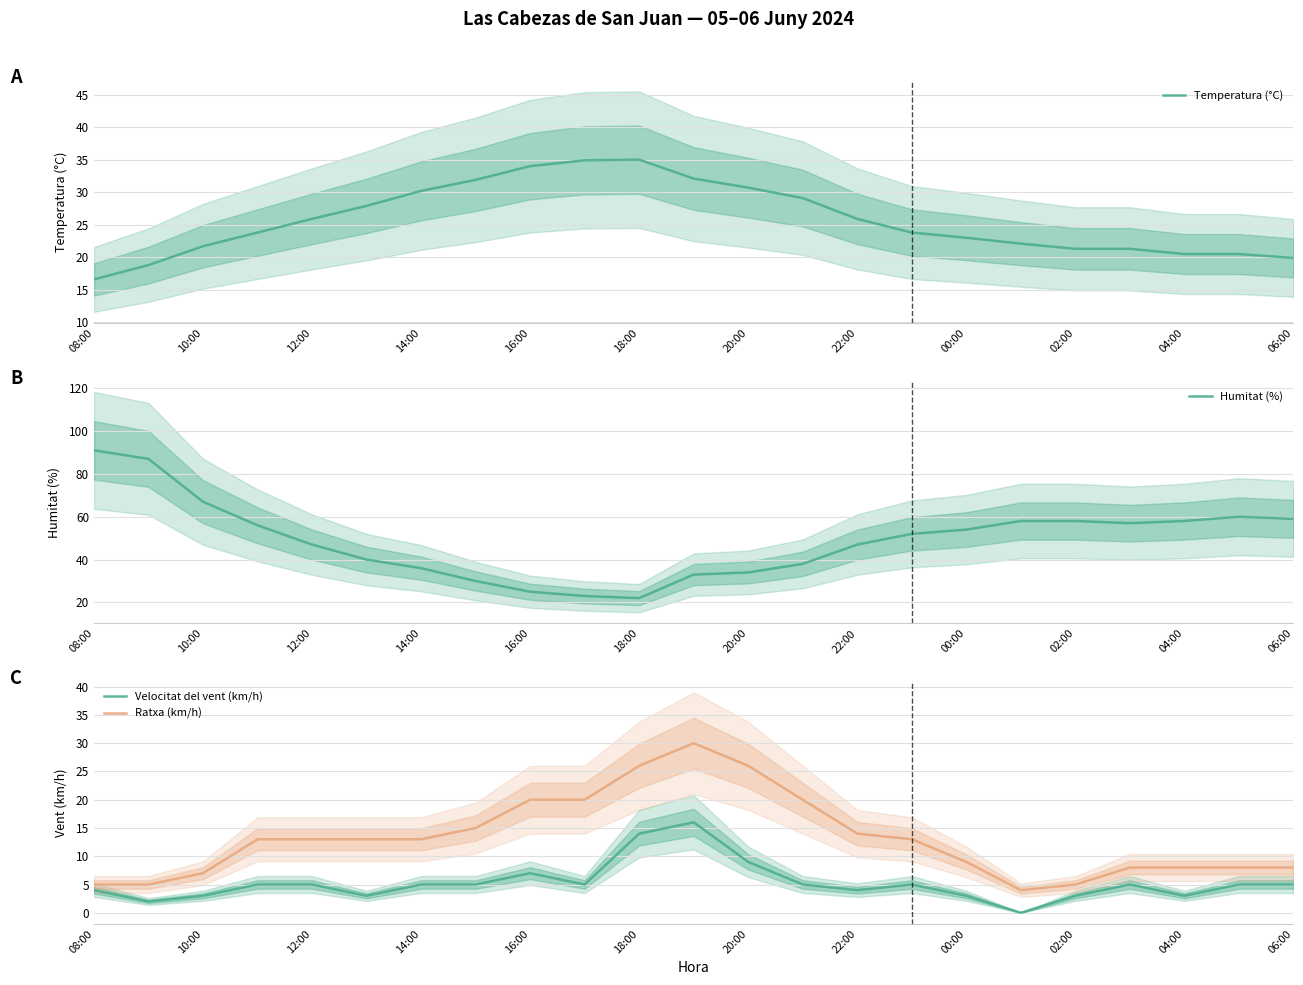

Reading left to right, transcribe all the data shown in this chart.

Temperatura (°C): 16.6	18.8	21.7	23.8	25.9	27.9	30.2	31.9	34.0	34.9	35.0	32.1	30.7	29.1	25.9	23.8	23.0	22.1	21.3	21.3	20.5	20.5	19.9
Humitat (%): 91.0	87.0	67.0	56.0	47.0	40.0	36.0	30.0	25.0	23.0	22.0	33.0	34.0	38.0	47.0	52.0	54.0	58.0	58.0	57.0	58.0	60.0	59.0
Velocitat del vent (km/h): 4.0	2.0	3.0	5.0	5.0	3.0	5.0	5.0	7.0	5.0	14.0	16.0	9.0	5.0	4.0	5.0	3.0	0.0	3.0	5.0	3.0	5.0	5.0
Ratxa (km/h): 5.0	5.0	7.0	13.0	13.0	13.0	13.0	15.0	20.0	20.0	26.0	30.0	26.0	20.0	14.0	13.0	9.0	4.0	5.0	8.0	8.0	8.0	8.0